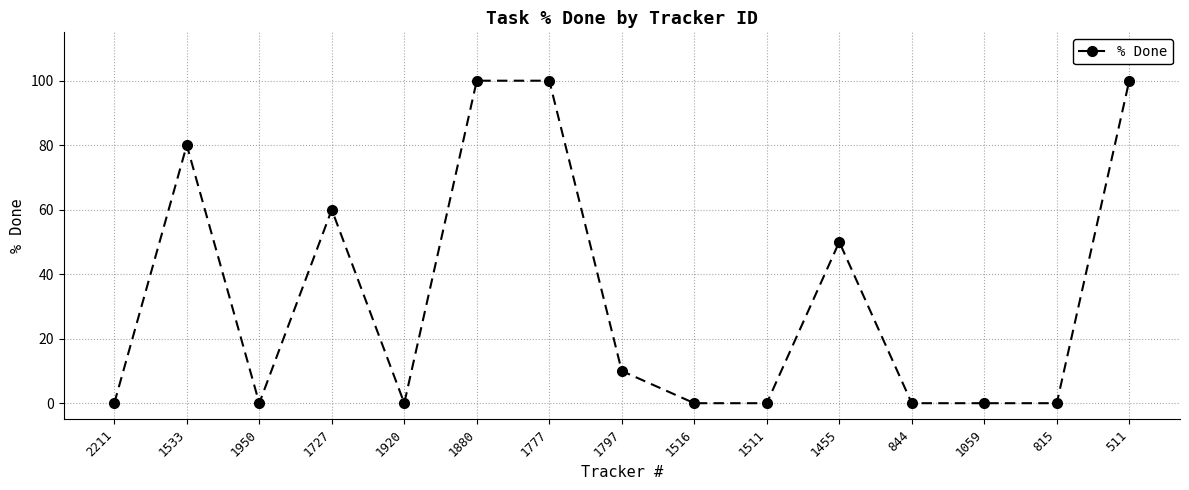

Where is the data nearest to the value 50?

1455